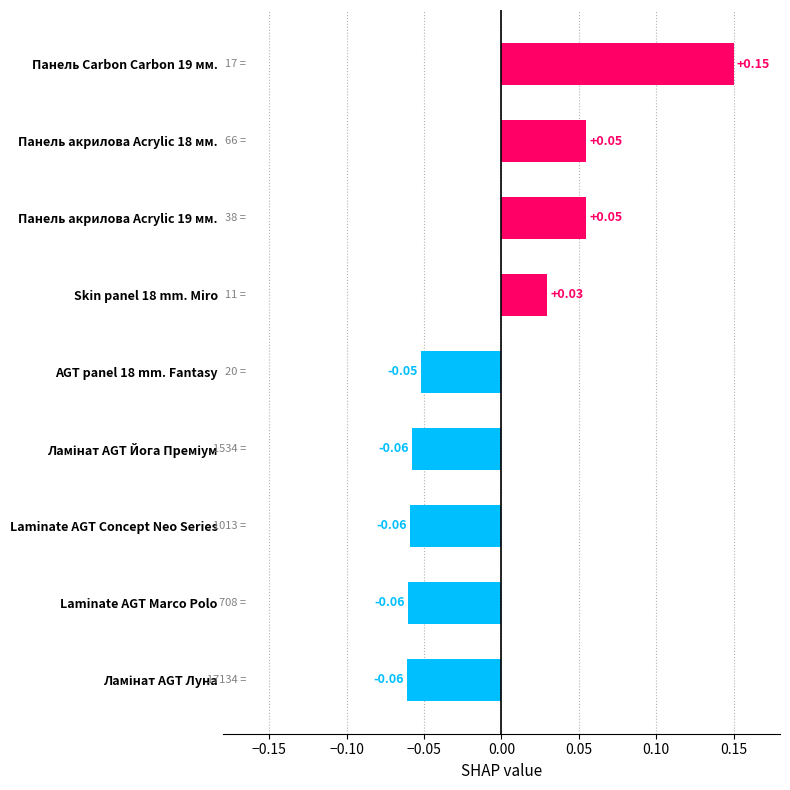

Which has a higher value, Skin panel 18 mm. Miro or Панель акрилова Acrylic 18 мм.?

Панель акрилова Acrylic 18 мм.